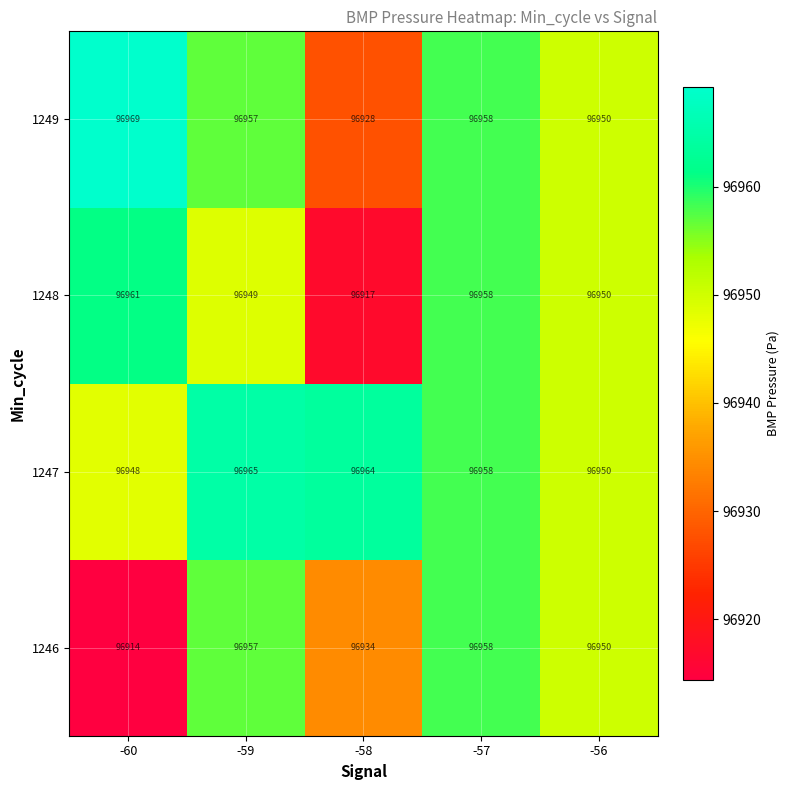

Is it true that 1247 equals 128965 at -57?

False